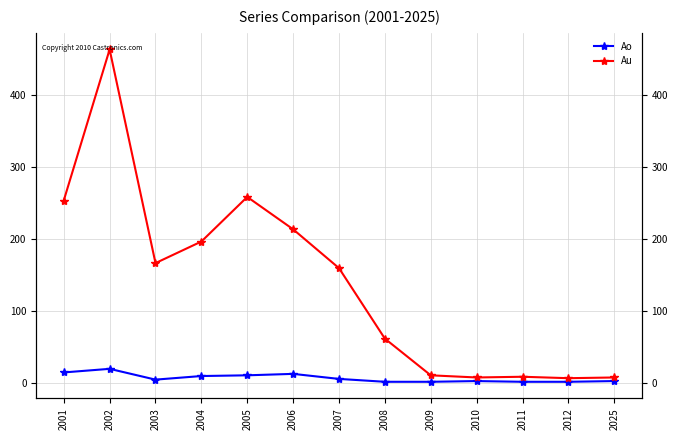

The value of Au at 2010 is 5. True or false?

False